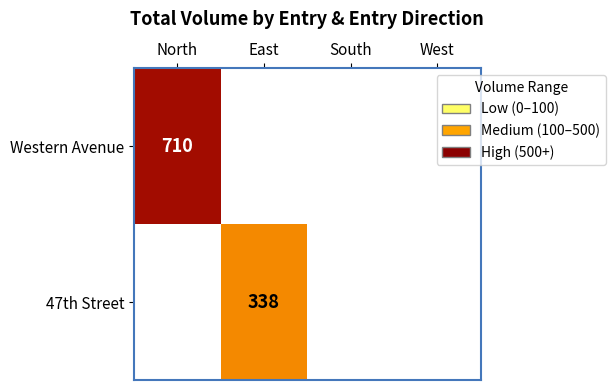

True or false: 47th Street has a value of 515 at East.

False